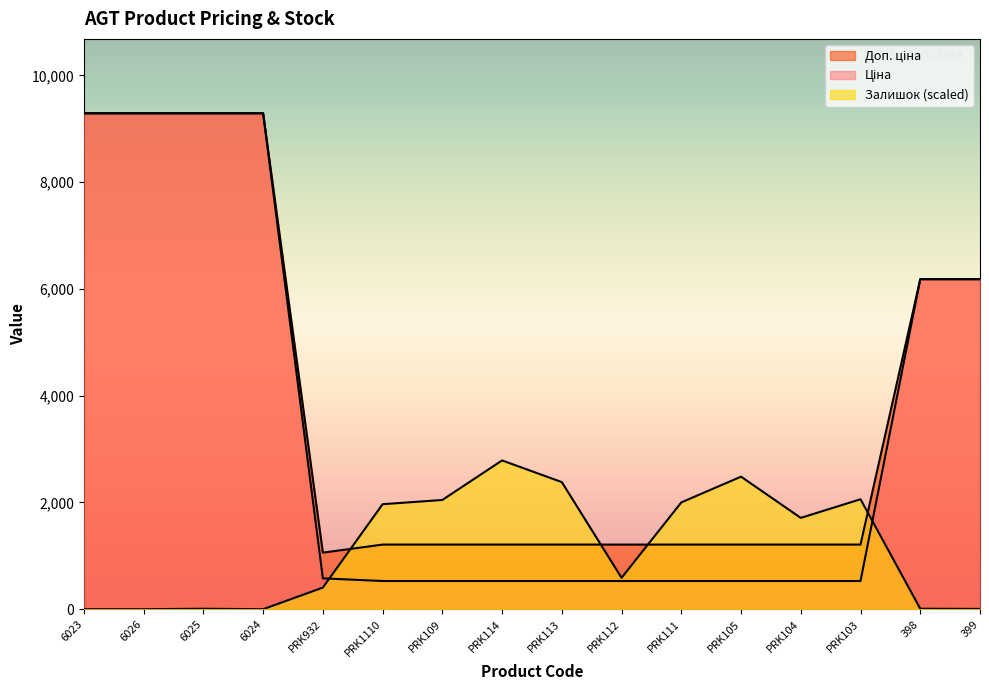

The value of Ціна at PRK103 is 340.3. True or false?

False